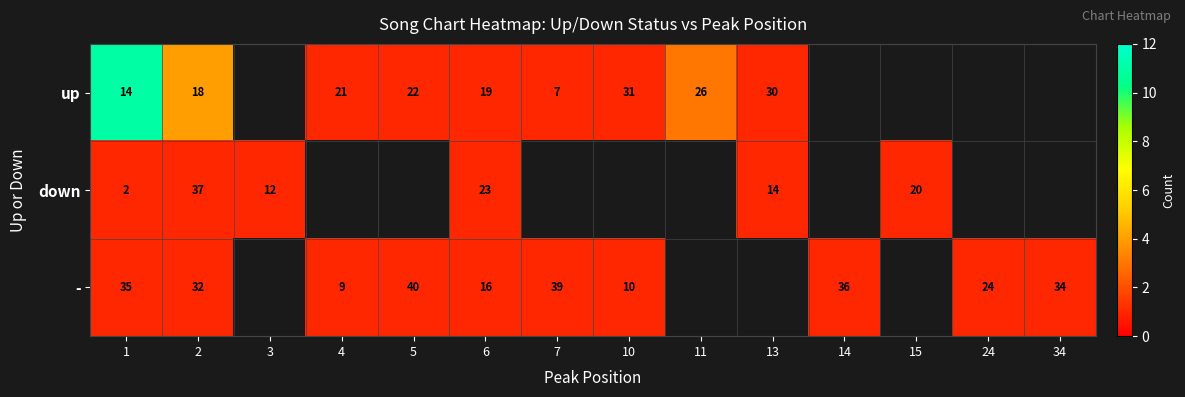

At which category is the sum across all series the highest?

1